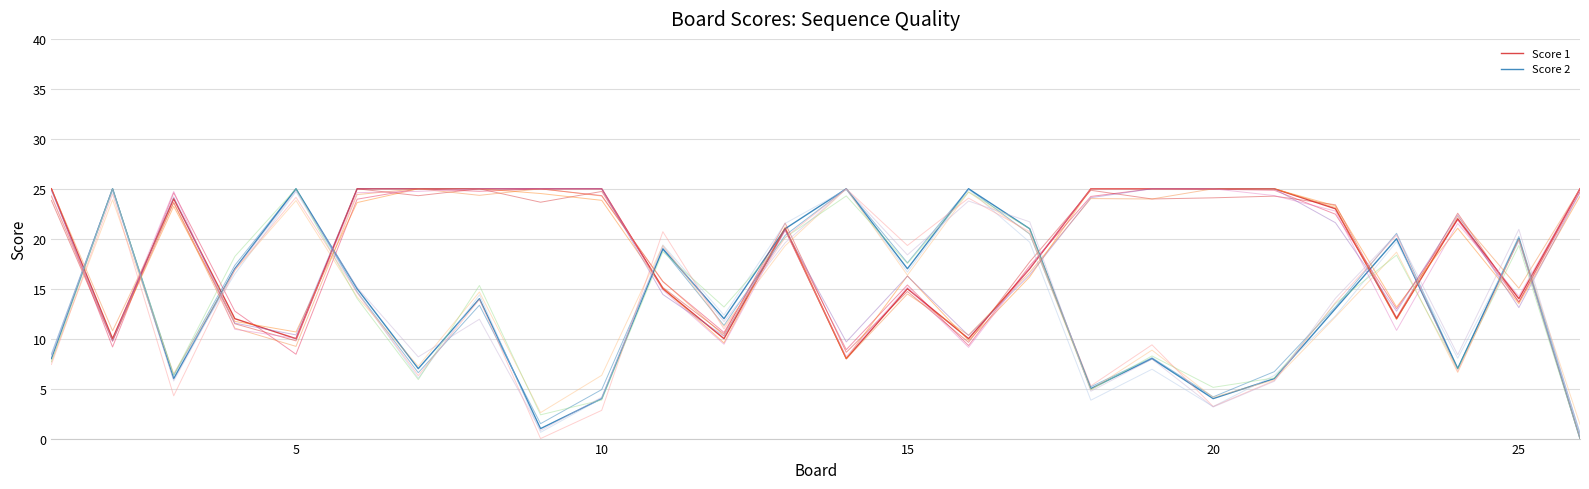

How many lines are shown in the chart?

14